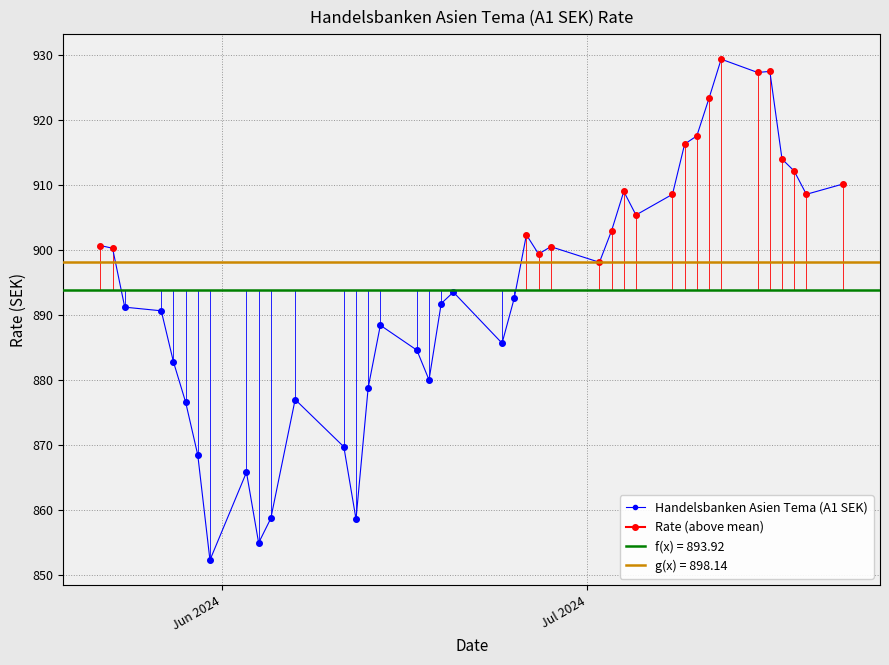

What is the value of the Handelsbanken Asien Tema (A1 SEK) point at the 9th from the left?

865.9